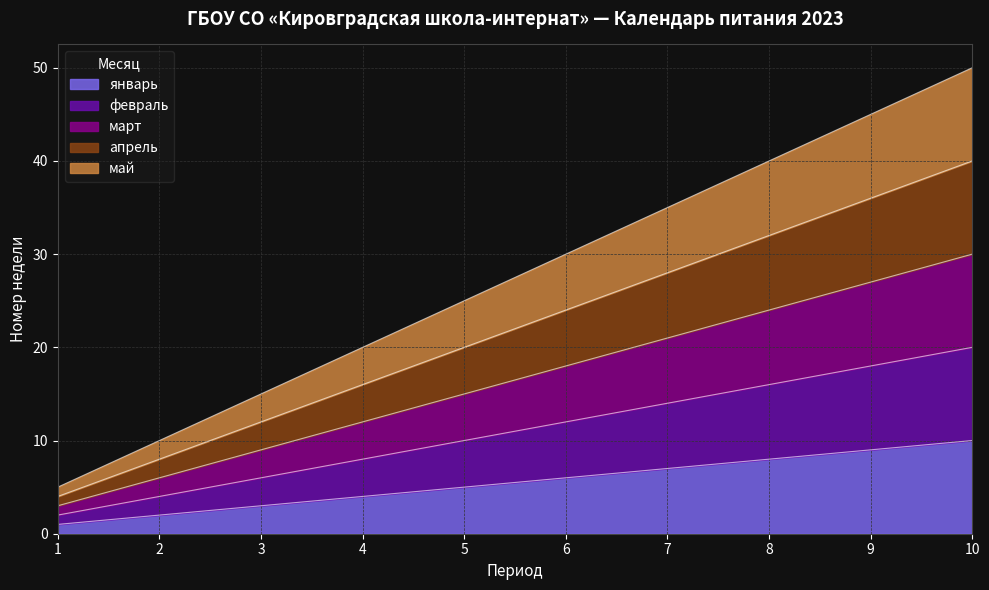

Reading right to left, list all the values displayed in this chart.

январь: 10=10	9=9	8=8	7=7	6=6	5=5	4=4	3=3	2=2	1=1
февраль: 10=20	9=18	8=16	7=14	6=12	5=10	4=8	3=6	2=4	1=2
март: 10=30	9=27	8=24	7=21	6=18	5=15	4=12	3=9	2=6	1=3
апрель: 10=40	9=36	8=32	7=28	6=24	5=20	4=16	3=12	2=8	1=4
май: 10=50	9=45	8=40	7=35	6=30	5=25	4=20	3=15	2=10	1=5